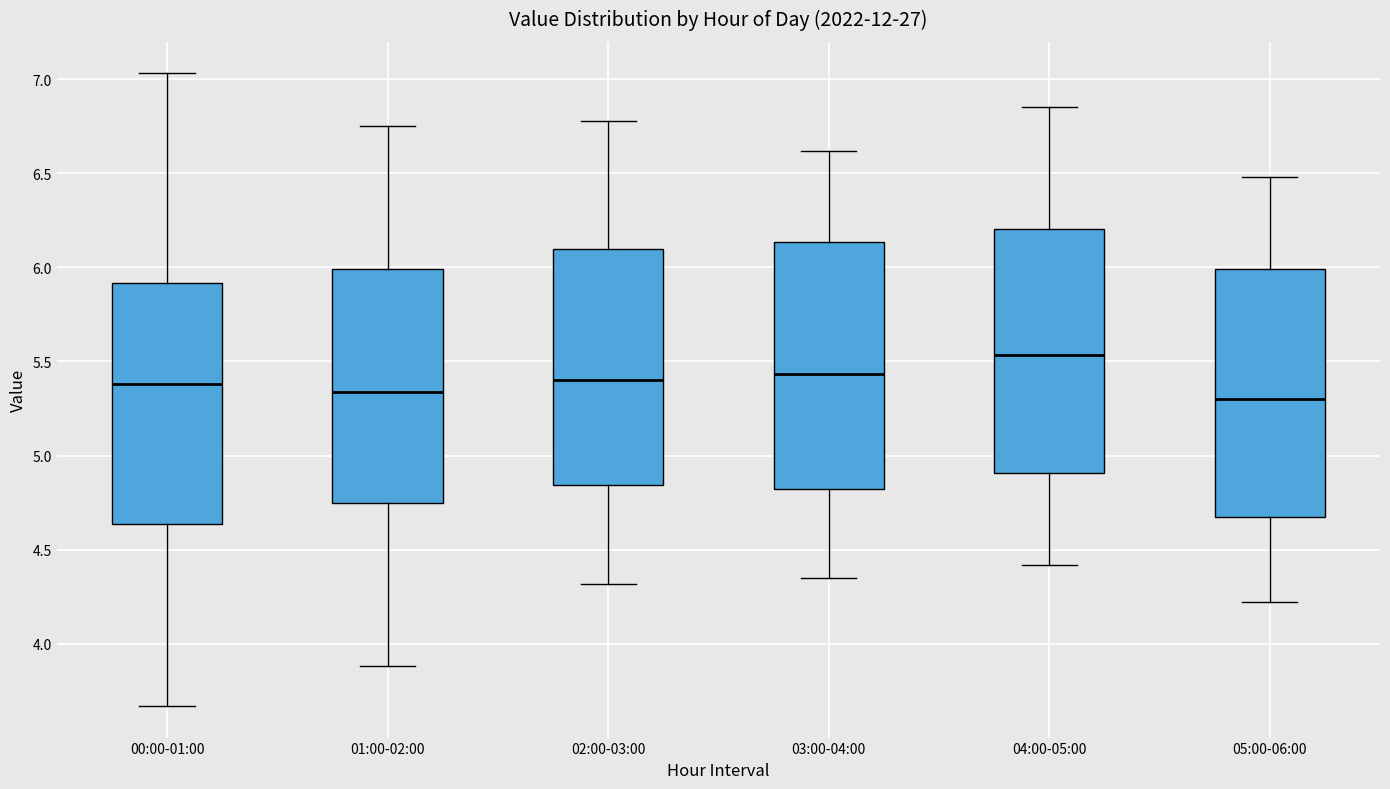

Reading left to right, read every box against the y-axis: the position of its median line, the range the box covers, and the ends of its whiskers. The values are not printed on the chart, so give them approximately, as read against the axis.

00:00-01:00: median 5.40, box 4.65 to 5.90, whiskers 3.65 to 7.05
01:00-02:00: median 5.35, box 4.75 to 6.00, whiskers 3.90 to 6.75
02:00-03:00: median 5.40, box 4.85 to 6.10, whiskers 4.30 to 6.80
03:00-04:00: median 5.45, box 4.80 to 6.15, whiskers 4.35 to 6.60
04:00-05:00: median 5.55, box 4.90 to 6.20, whiskers 4.40 to 6.85
05:00-06:00: median 5.30, box 4.65 to 6.00, whiskers 4.20 to 6.50